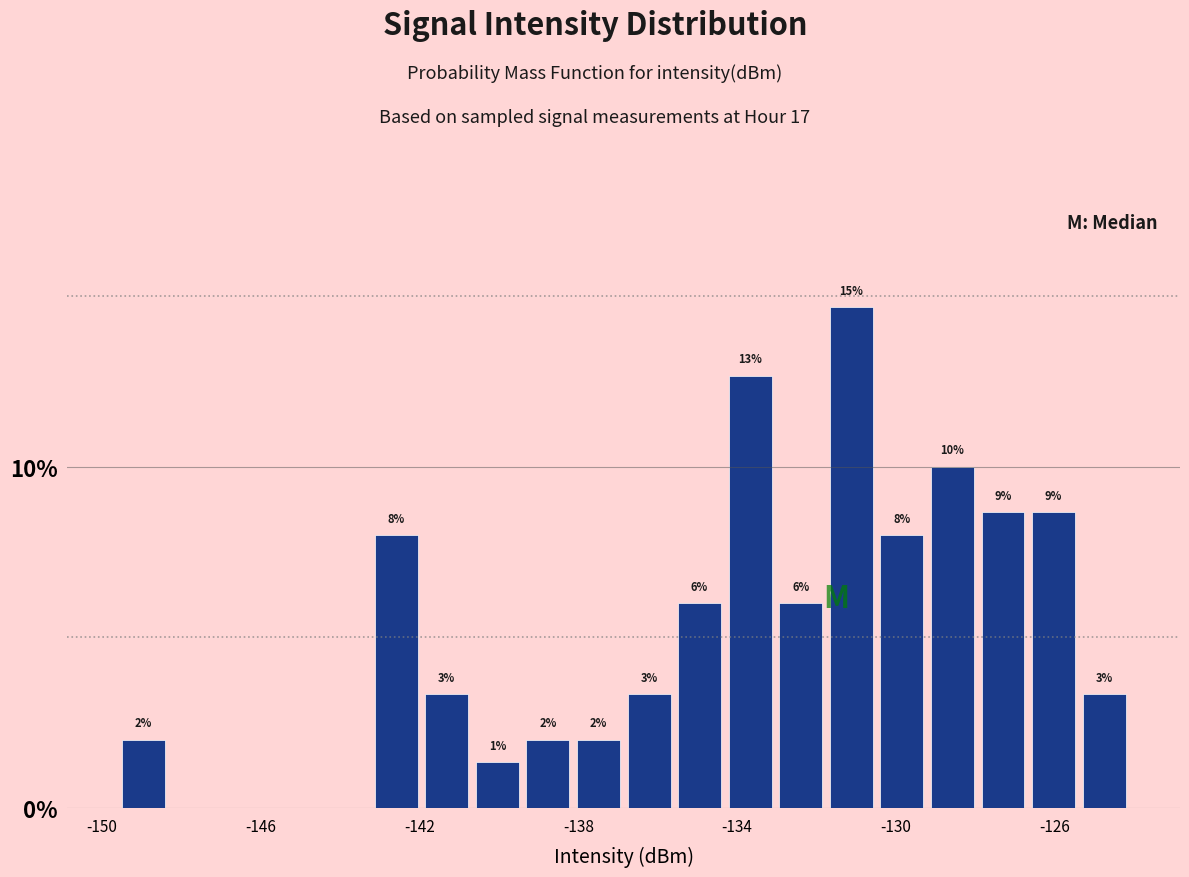

Read against the x-axis, roughly where is the centre of the tallest bar?

-131.0